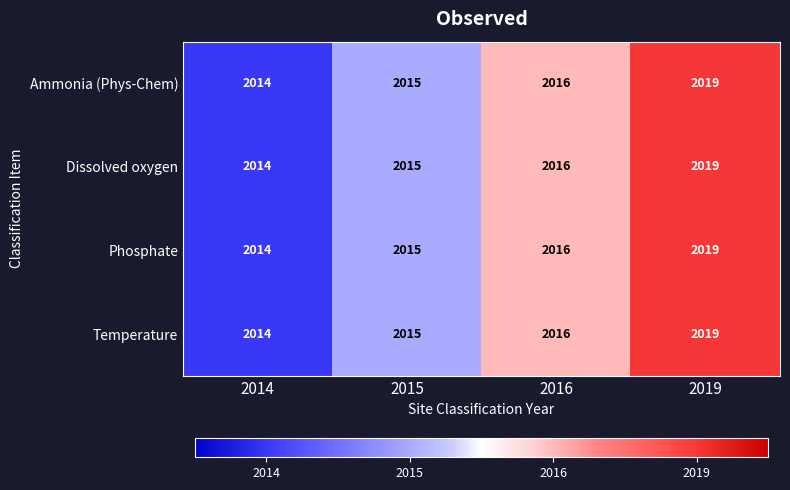

Reading right to left, extract all data points from this chart.

Ammonia (Phys-Chem): 2019	2016	2015	2014
Dissolved oxygen: 2019	2016	2015	2014
Phosphate: 2019	2016	2015	2014
Temperature: 2019	2016	2015	2014